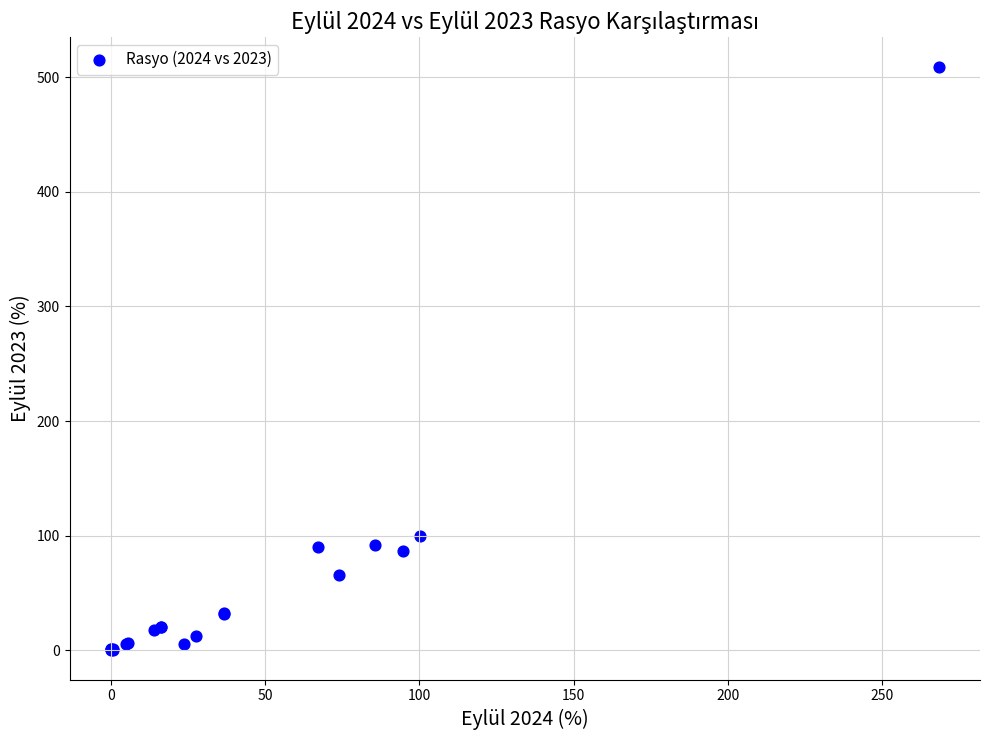

What Y value in the scatter plot is closest to 254?

100.1